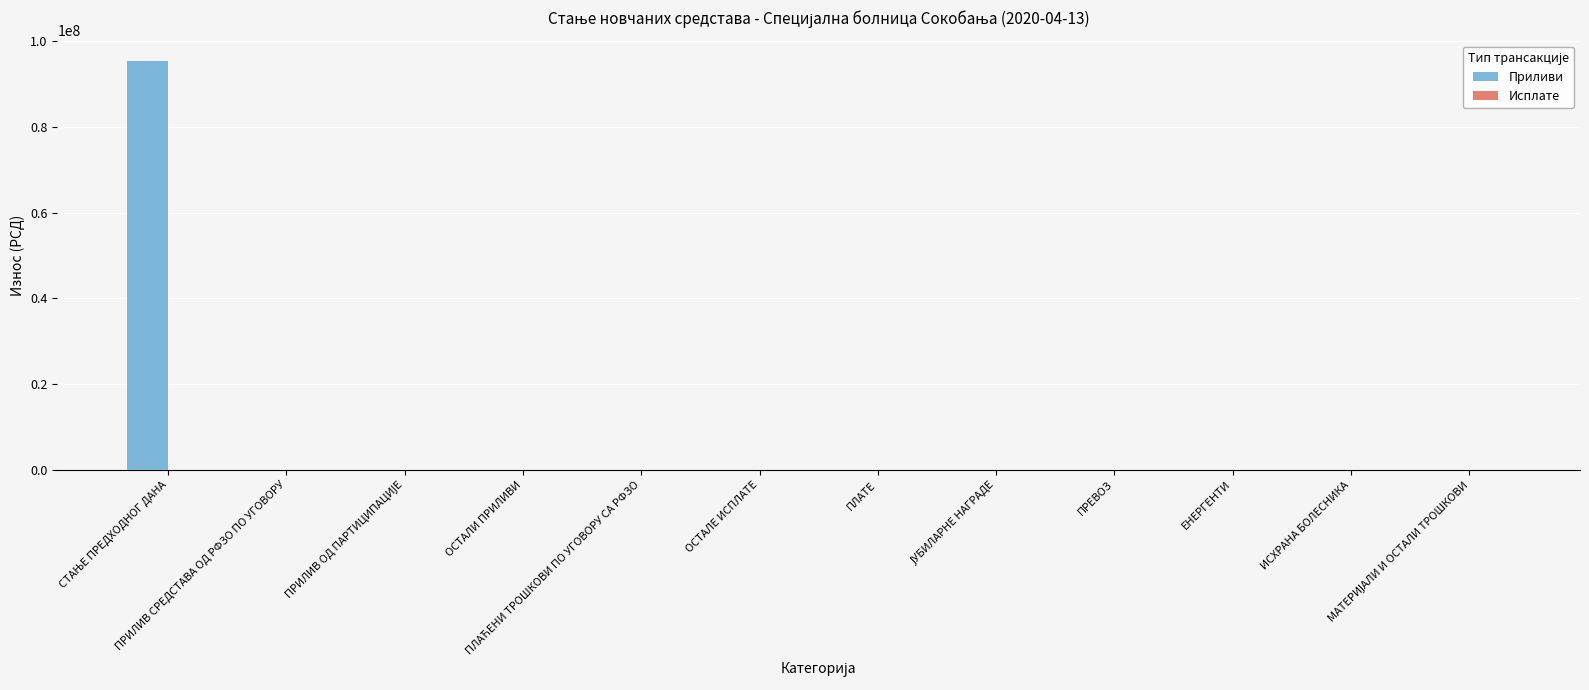

Which series has the largest total across all categories?

Приливи